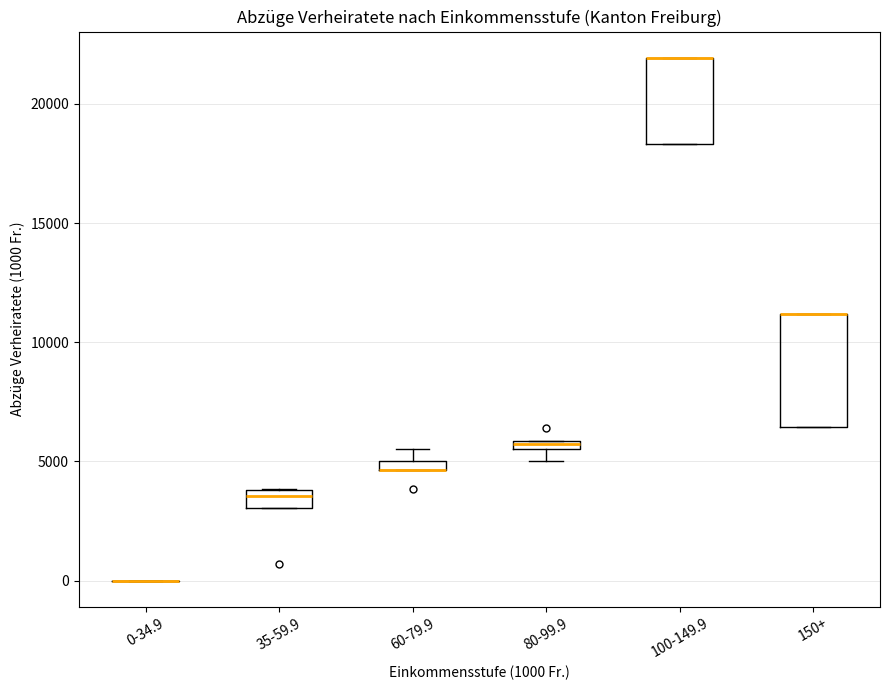

Which box is the tallest, from its lower edge to its upper edge?

150+